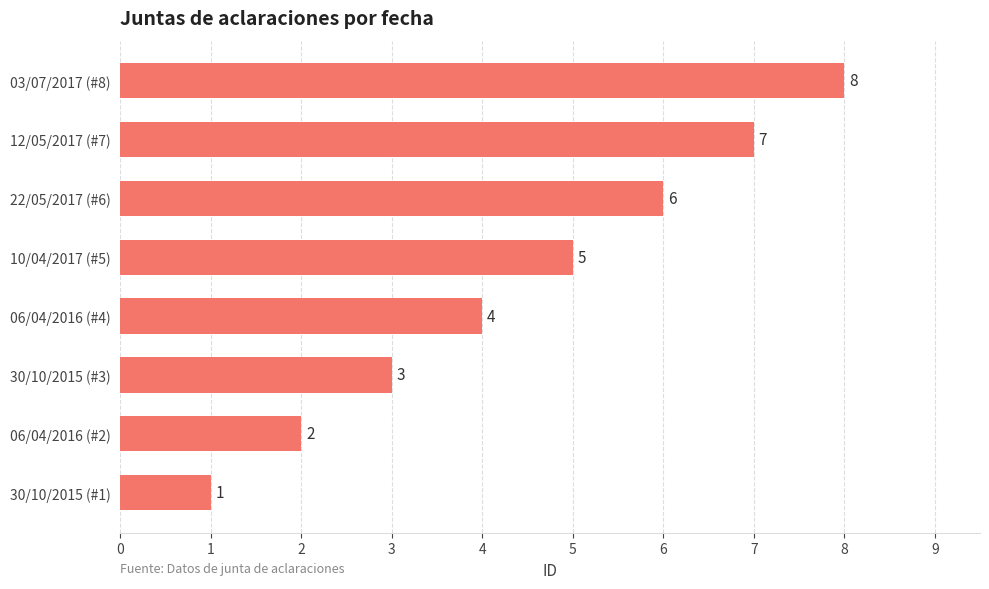

Where is the data nearest to the value 4?

06/04/2016 (#4)